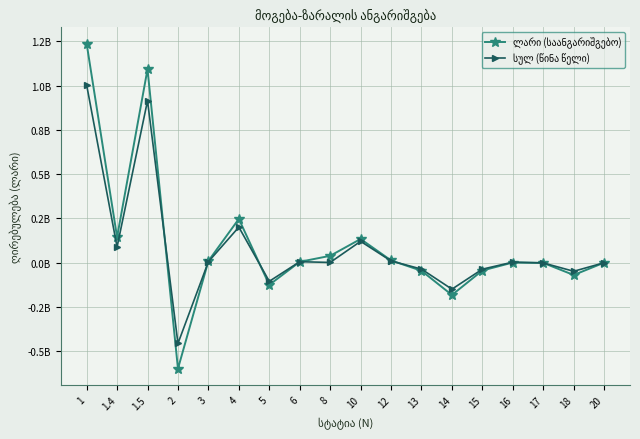

Reading left to right, extract all data points from this chart.

ლარი (საანგარიშგებო): 1.2	0.1	1.1	-0.6	0.0	0.2	-0.1	0.0	0.0	0.1	0.0	-0.0	-0.2	-0.0	0.0	-0.0	-0.1	0.0
სულ (წინა წელი): 1.0	0.1	0.9	-0.5	0.0	0.2	-0.1	0.0	0.0	0.1	0.0	-0.0	-0.1	-0.0	0.0	-0.0	-0.0	0.0